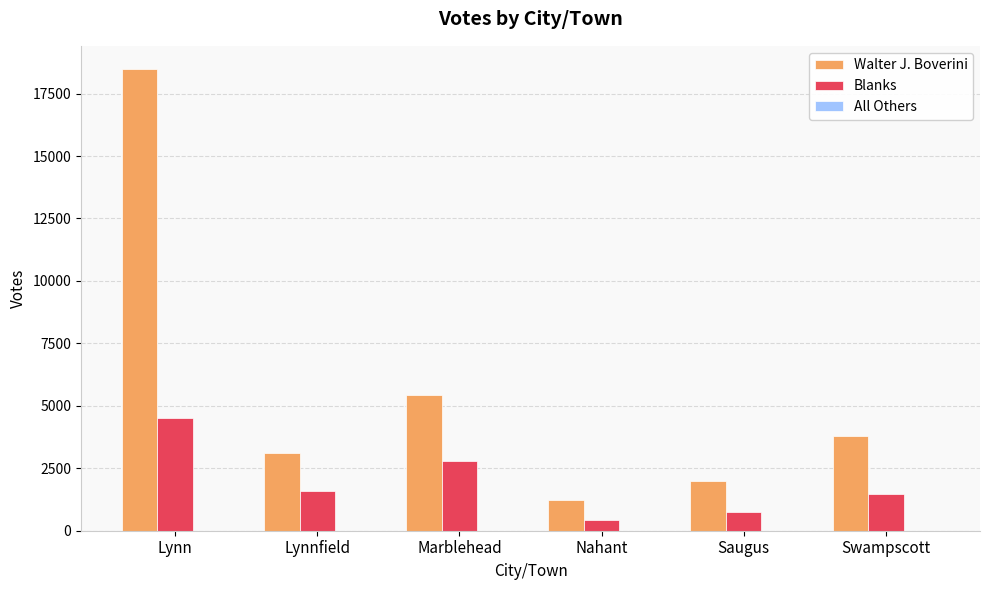

What is the total value across all series at Lynn?

22990